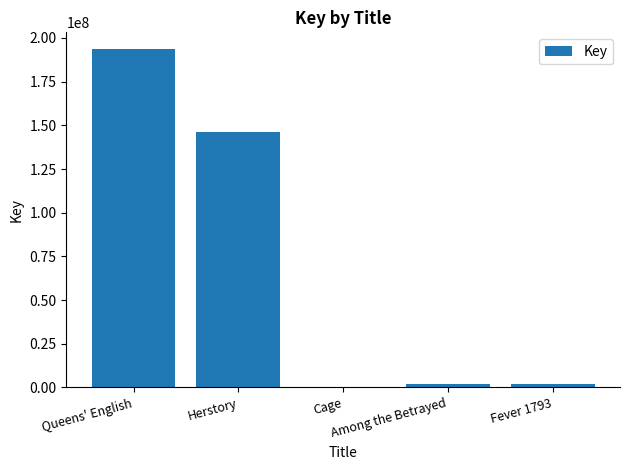

What is the greatest value displayed?

193554980